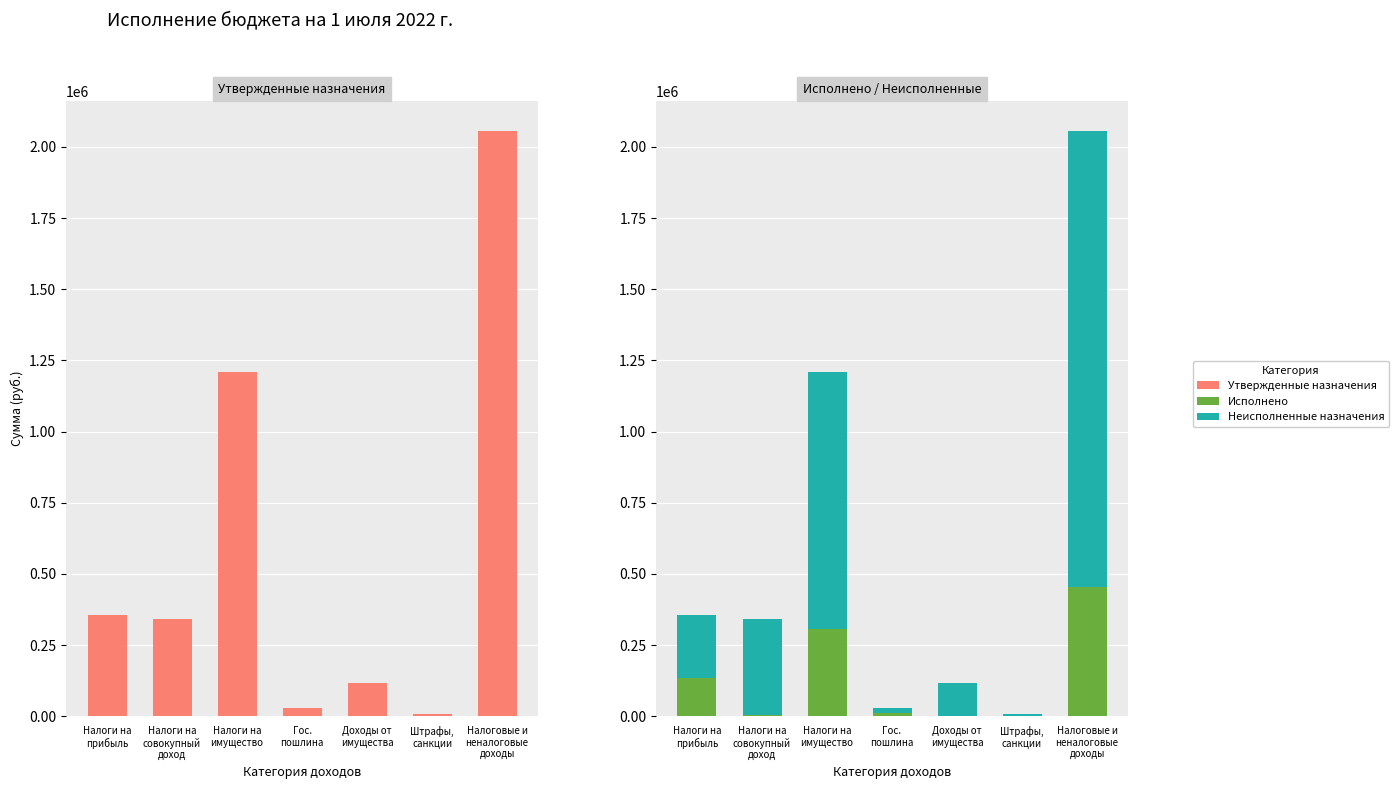

Reading left to right, extract all data points from this chart.

Утвержденные назначения: Налоги на
прибыль=355500.0	Налоги на
совокупный
доход=341000.0	Налоги на
имущество=1208000.0	Гос.
пошлина=28000.0	Доходы от
имущества=117000.0	Штрафы,
санкции=8000.0	Налоговые и
неналоговые
доходы=2057500.0
Исполнено: Налоги на
прибыль=133534.0	Налоги на
совокупный
доход=3484.8	Налоги на
имущество=307088.9	Гос.
пошлина=10000.0	Доходы от
имущества=0.0	Штрафы,
санкции=1600.0	Налоговые и
неналоговые
доходы=455707.7
Неисполненные назначения: Налоги на
прибыль=221966.0	Налоги на
совокупный
доход=337515.2	Налоги на
имущество=900911.1	Гос.
пошлина=18000.0	Доходы от
имущества=117000.0	Штрафы,
санкции=6400.0	Налоговые и
неналоговые
доходы=1601792.3